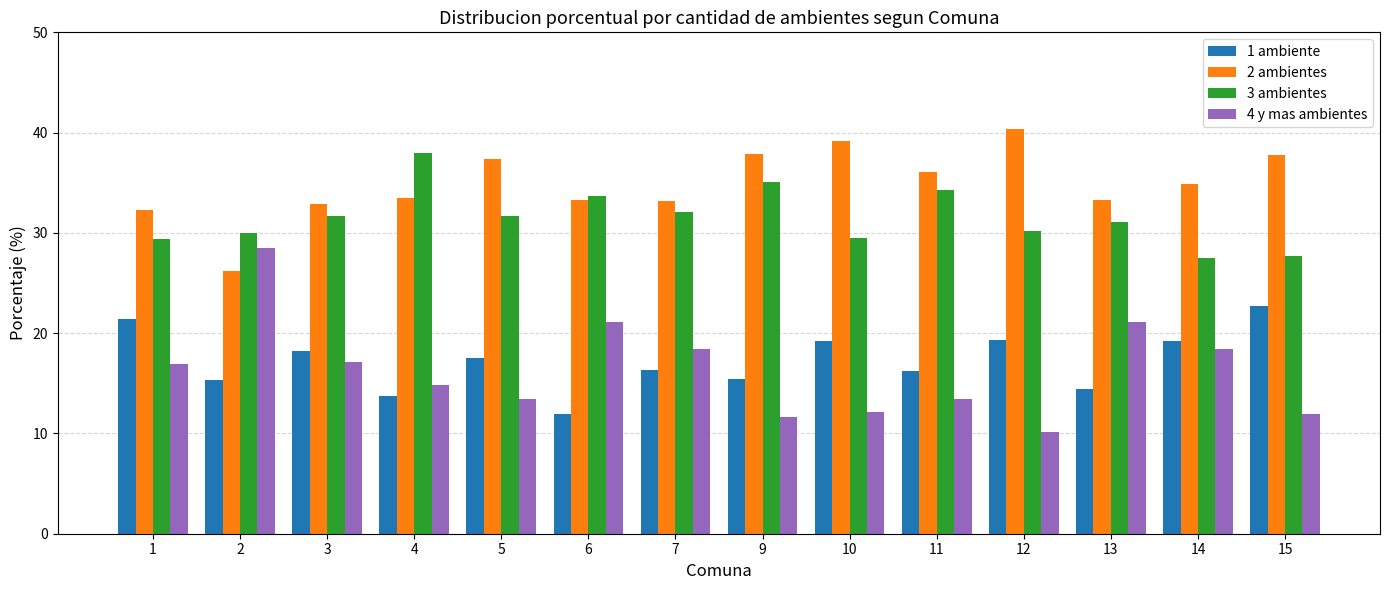

What is the difference between the 1 ambiente values at 14 and 3?

1.0